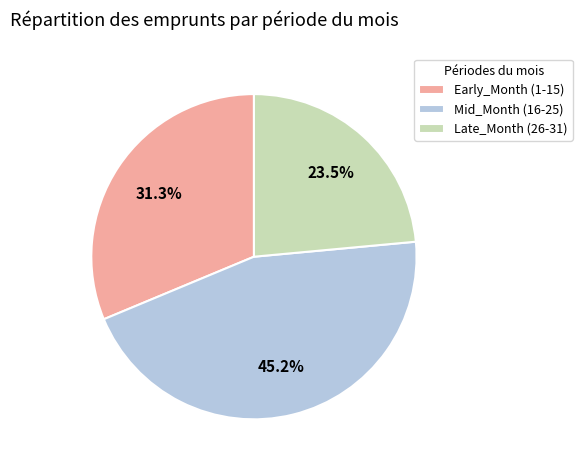

Combined, what portion of the pie is Late_Month (26-31) and Mid_Month (16-25)?

68.7%